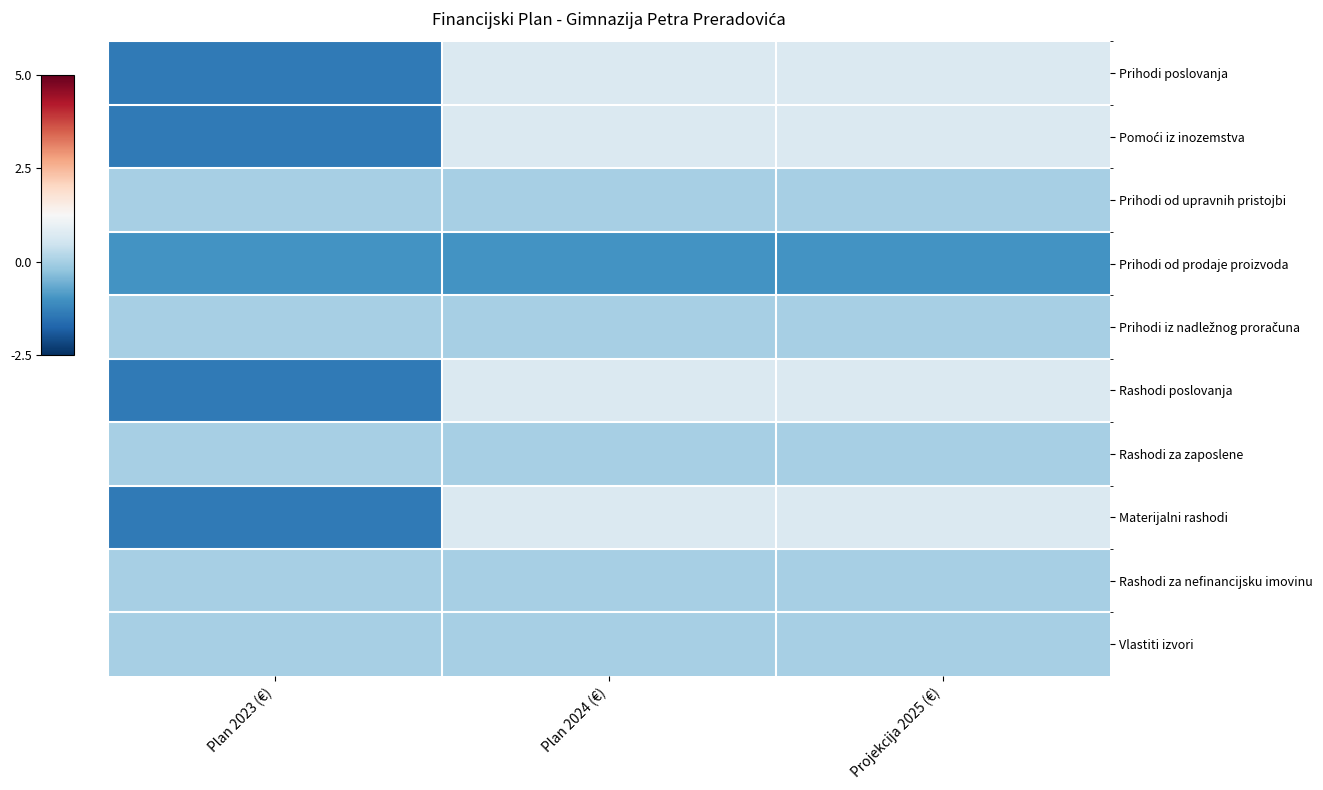

Which series has the largest range (max minus min)?

Prihodi poslovanja